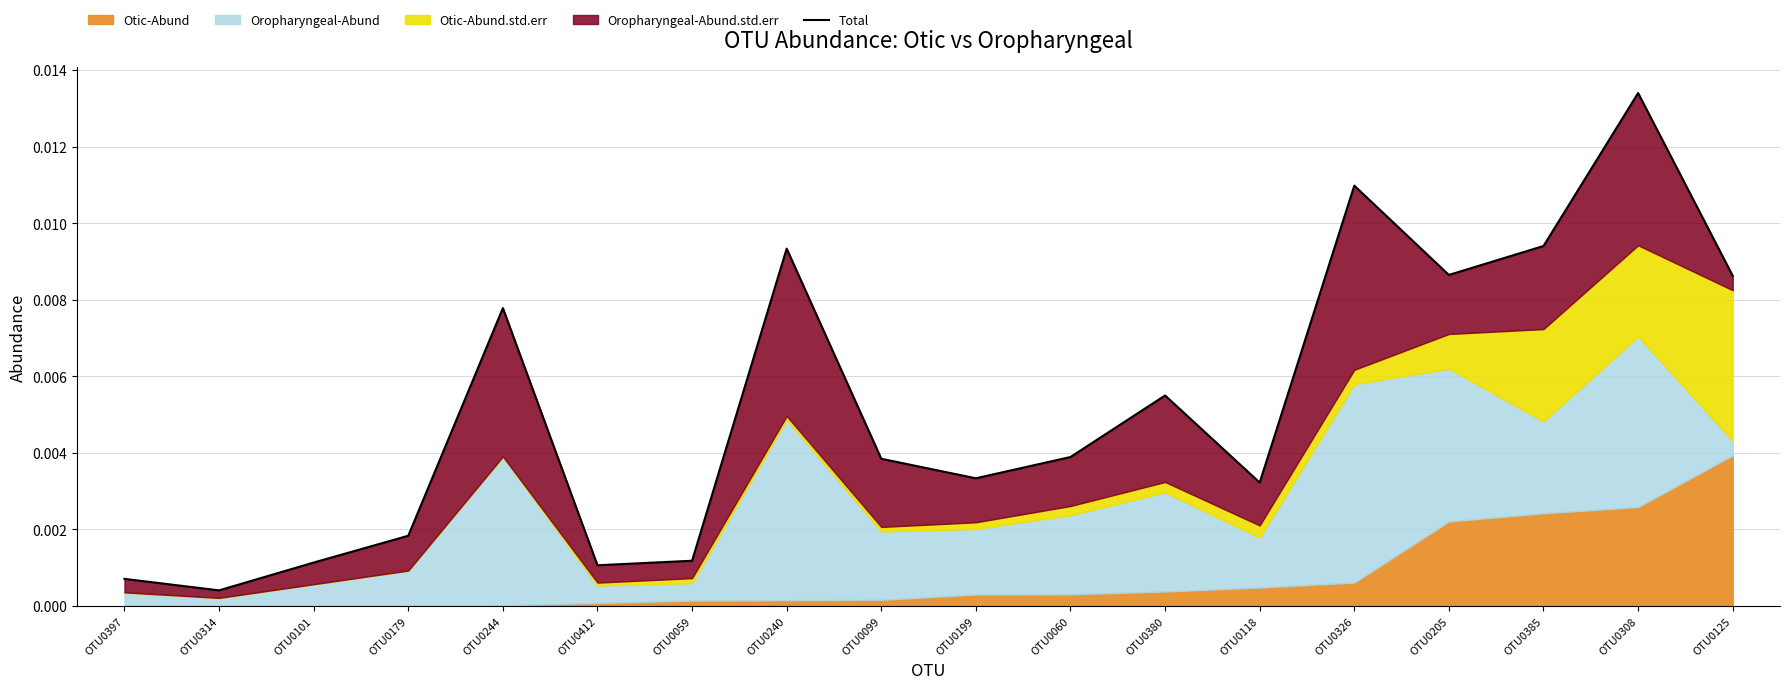

Count the number of categories in the chart.

18